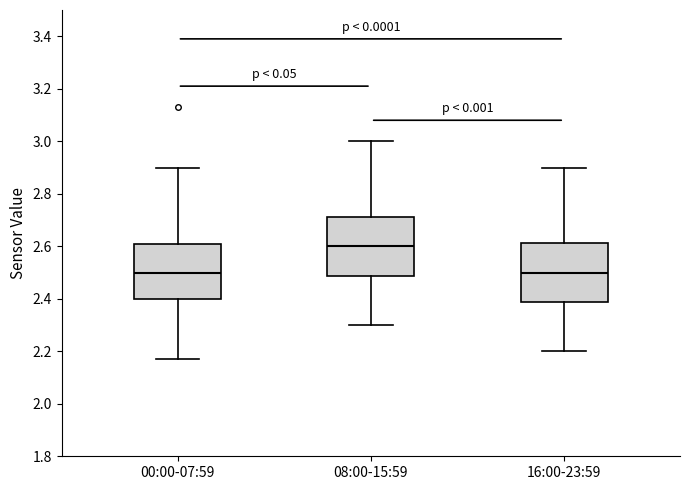

Where is the lower edge of the box for 16:00-23:59 on the y-axis? The values are not printed on the chart, so give them approximately, as read against the axis.

2.38